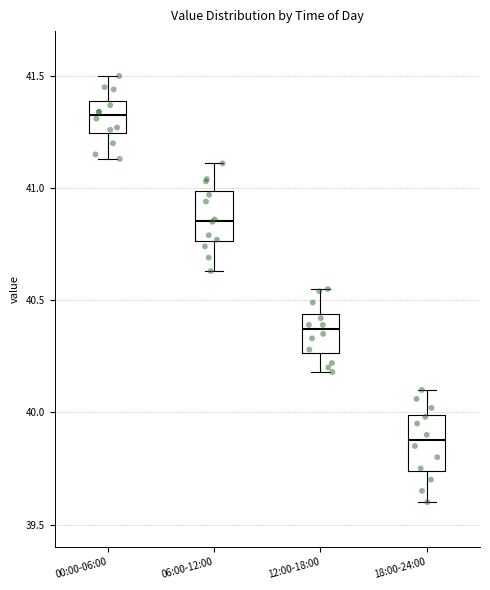

Reading left to right, read every box against the y-axis: the position of its median line, the range the box covers, and the ends of its whiskers. The values are not printed on the chart, so give them approximately, as read against the axis.

00:00-06:00: median 41.35, box 41.25 to 41.40, whiskers 41.15 to 41.50
06:00-12:00: median 40.85, box 40.75 to 41.00, whiskers 40.65 to 41.10
12:00-18:00: median 40.35, box 40.25 to 40.45, whiskers 40.20 to 40.55
18:00-24:00: median 39.90, box 39.75 to 40.00, whiskers 39.60 to 40.10